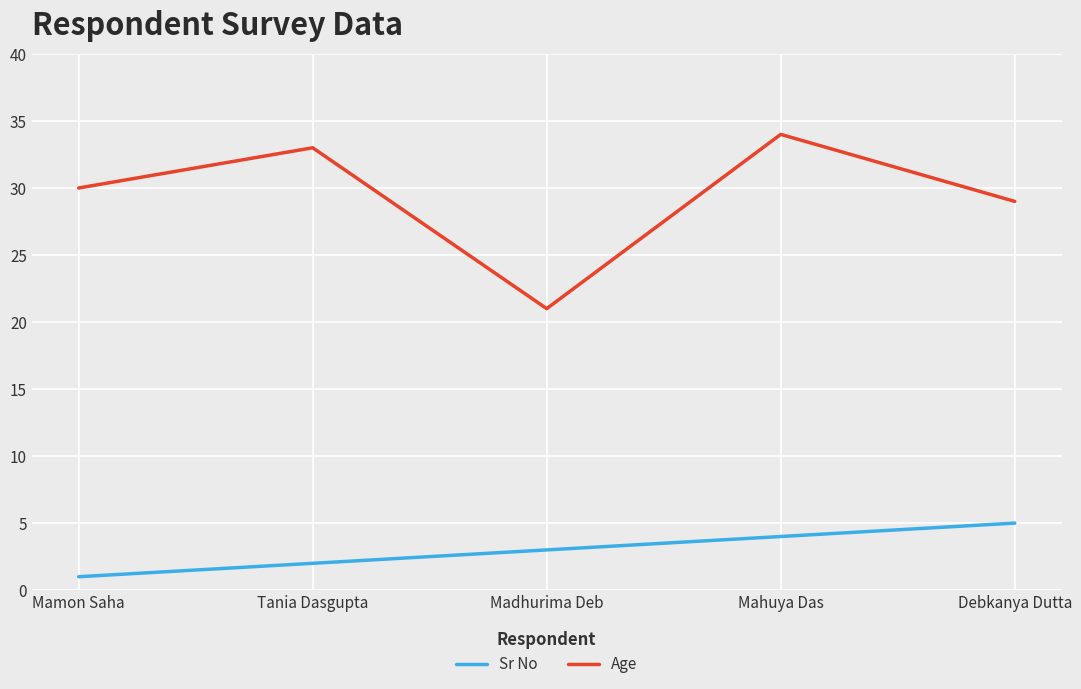

What is the difference between the maximum and minimum values in the Sr No series?

4